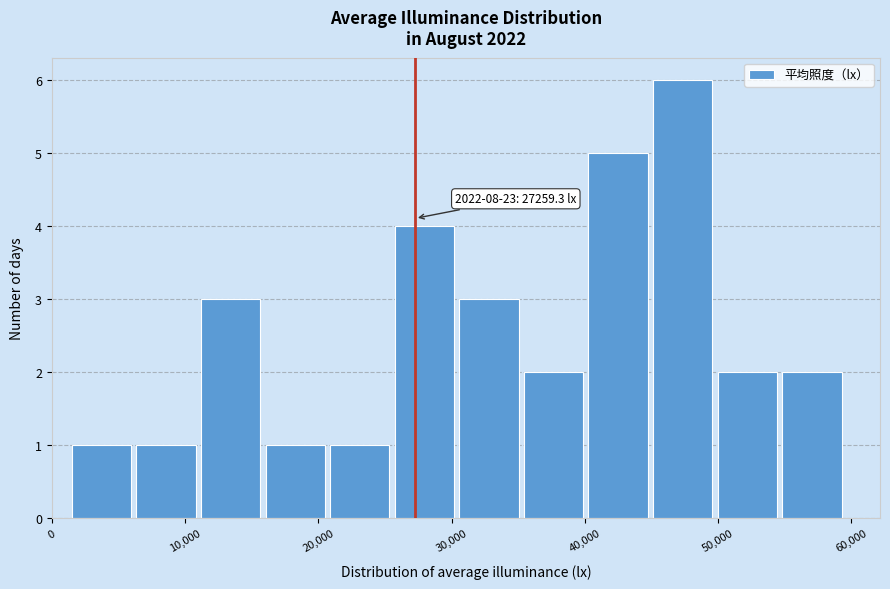

Over which range of the x-axis is the bar tallest?

45000 to 50000